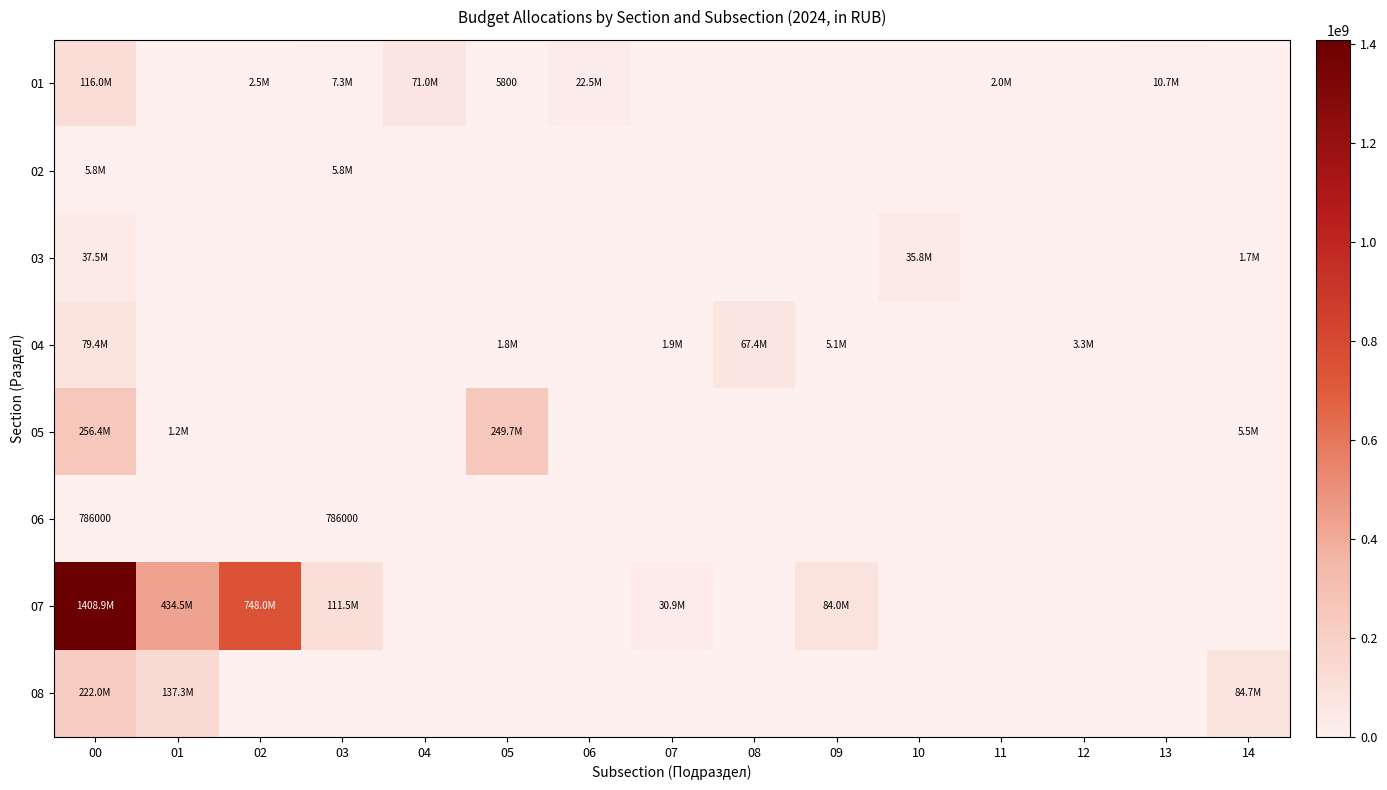

What is the difference between the maximum and minimum values in the 06 series?

786000.0